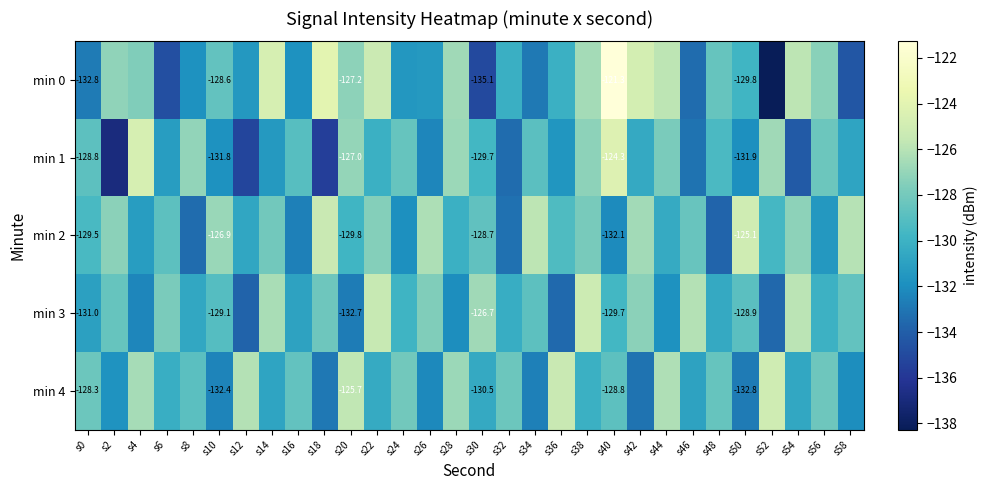

How many data points in min 0 are above -128?

13